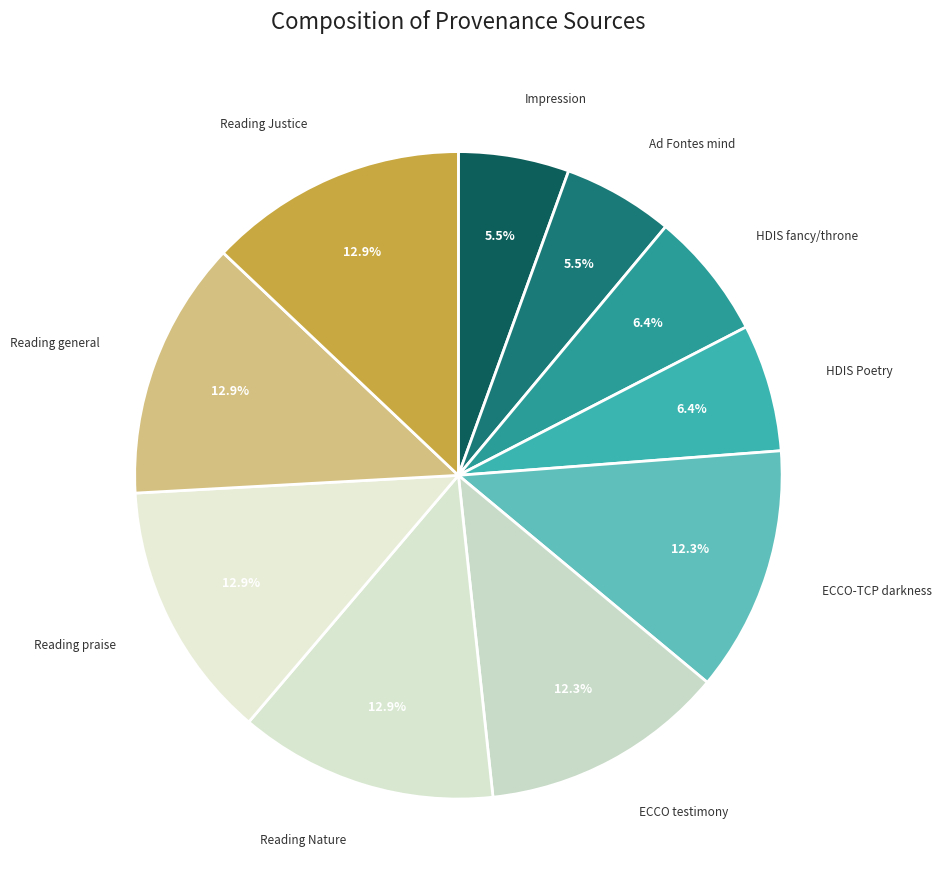

How many segments does this pie chart have?

10